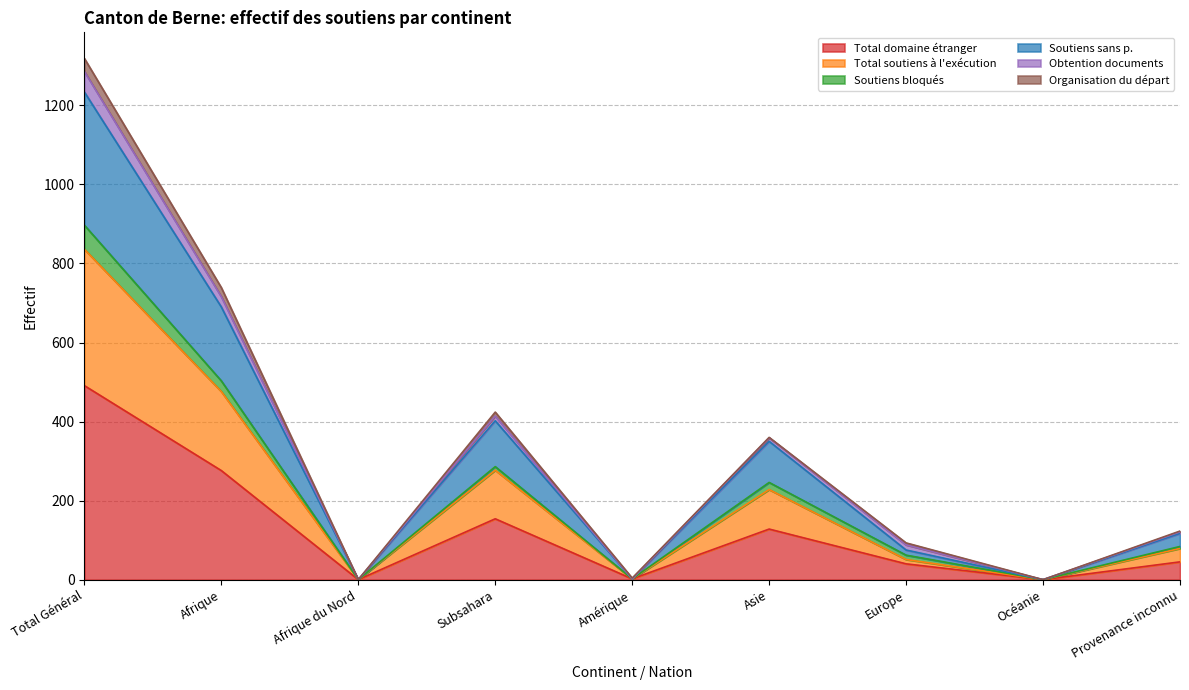

How many interior local valleys does the Total soutiens à l'exécution series have?

3